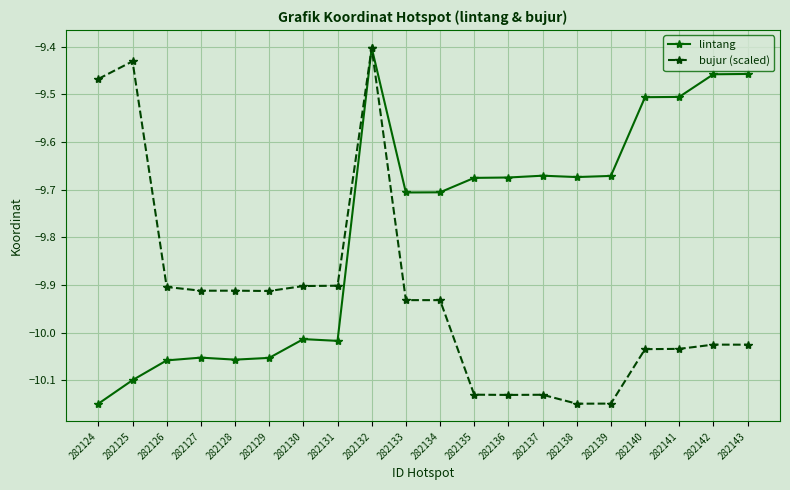

Where is the first local maximum for bujur (scaled)?

282125